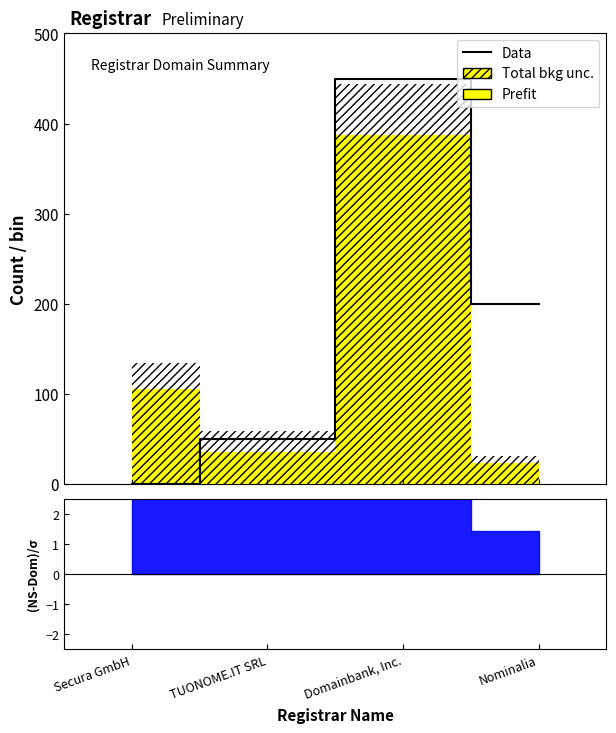

How many data points are above 200?

1